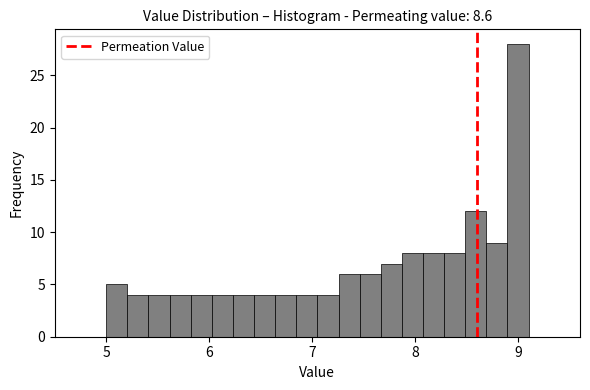

Around what value on the x-axis is the tallest bar? Give the approximate position of its centre, as read against the axis.

9.0